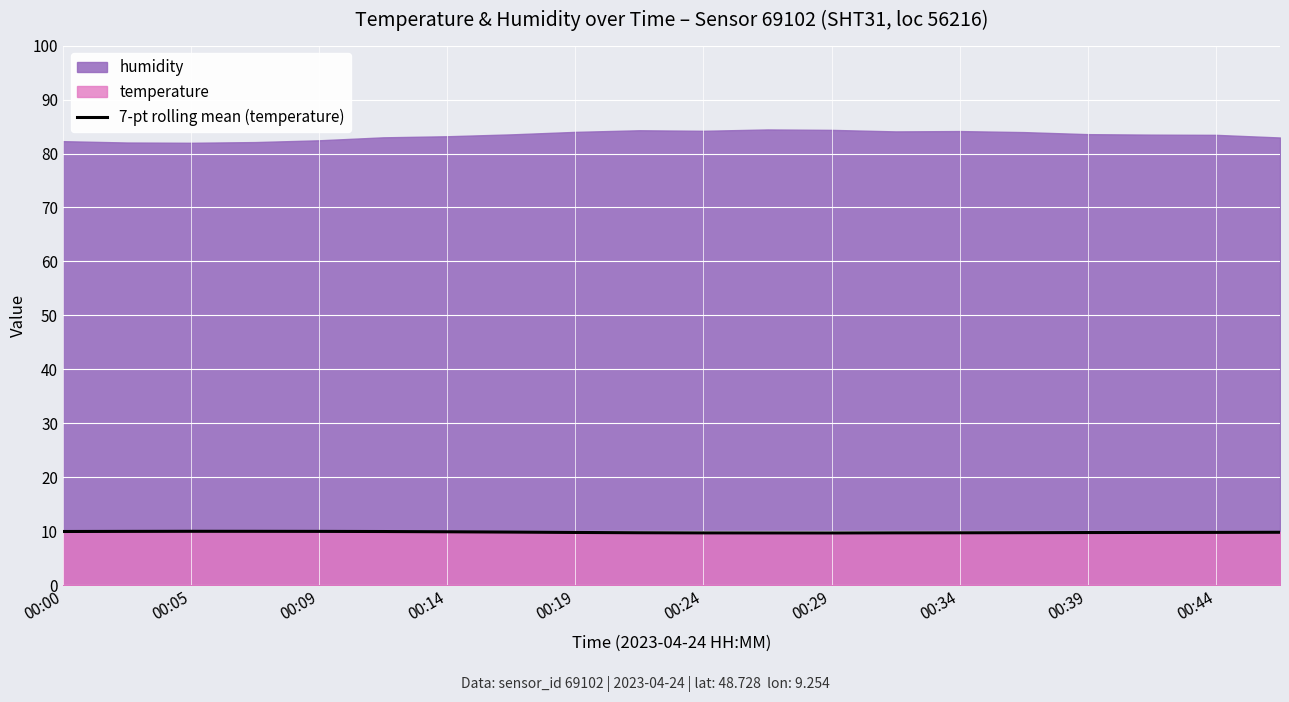

What is the lowest value of the 7-pt rolling mean (temperature) series?

9.7